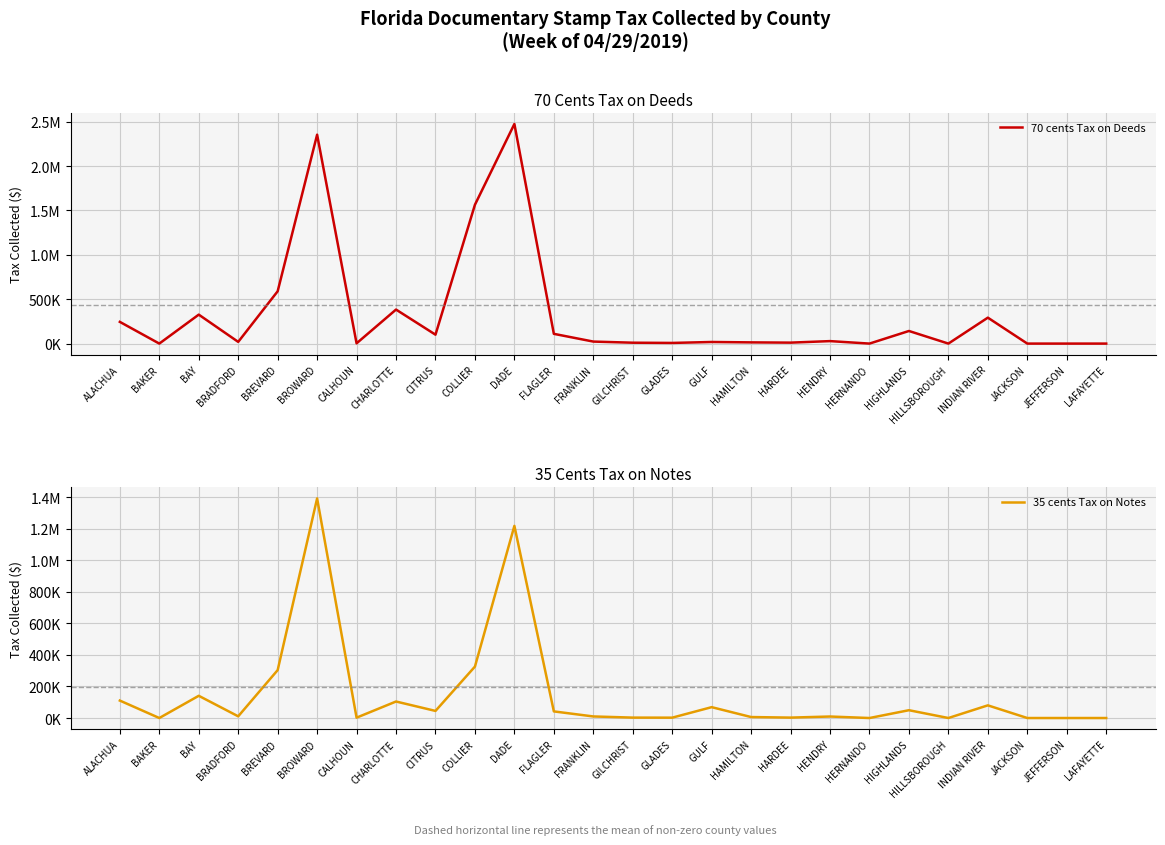

List the series in order of their overall mean, highest first.

70 cents Tax on Deeds, 35 cents Tax on Notes